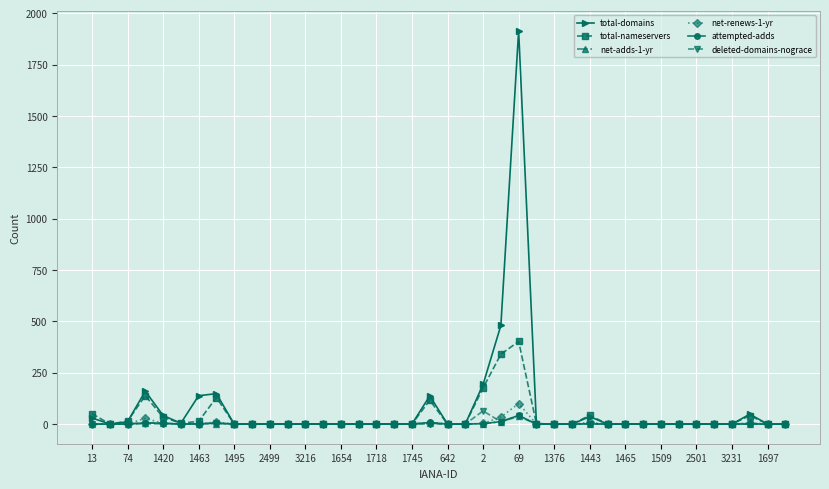

Which series has the widest spread of values?

total-domains